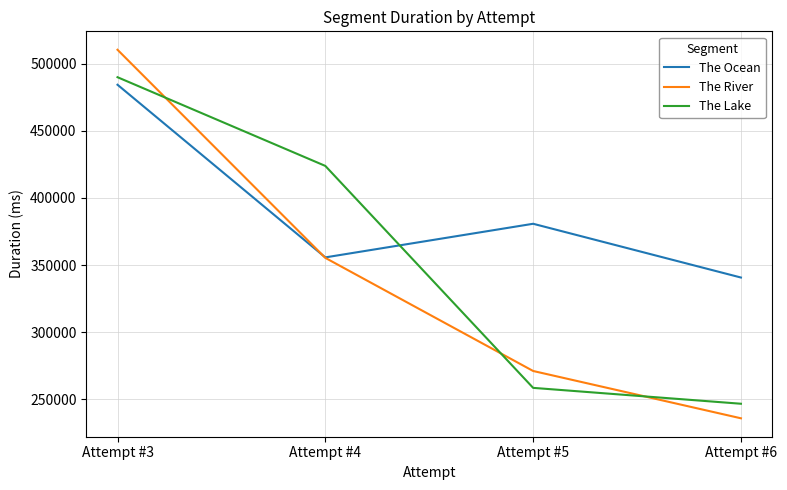

True or false: The Lake has a value of 489877 at Attempt #3.

True